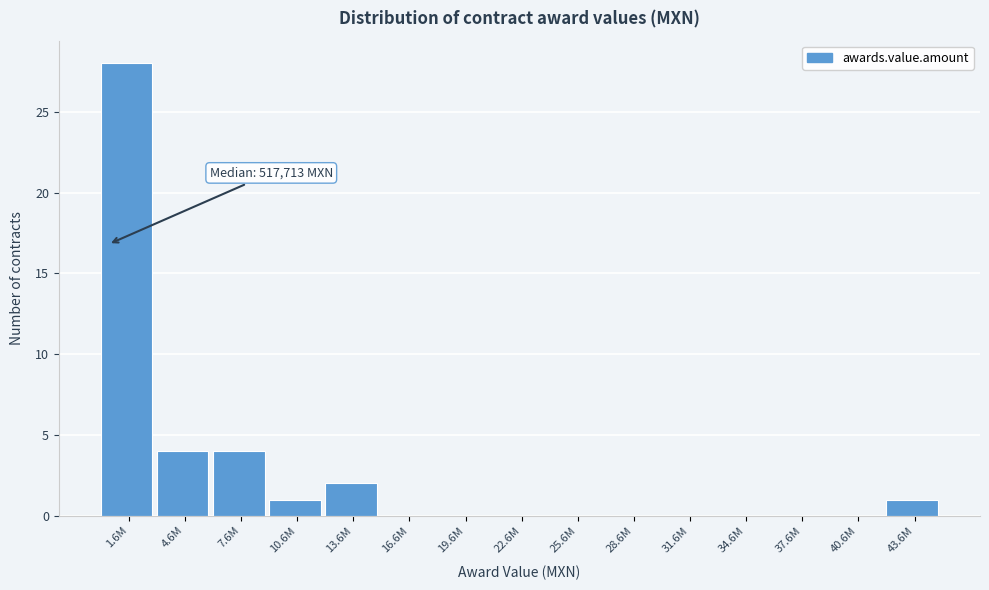

Reading left to right, transcribe all the data shown in this chart.

1.6M=28	4.6M=4	7.6M=4	10.6M=1	13.6M=2	16.6M=0	19.6M=0	22.6M=0	25.6M=0	28.6M=0	31.6M=0	34.6M=0	37.6M=0	40.6M=0	43.6M=1